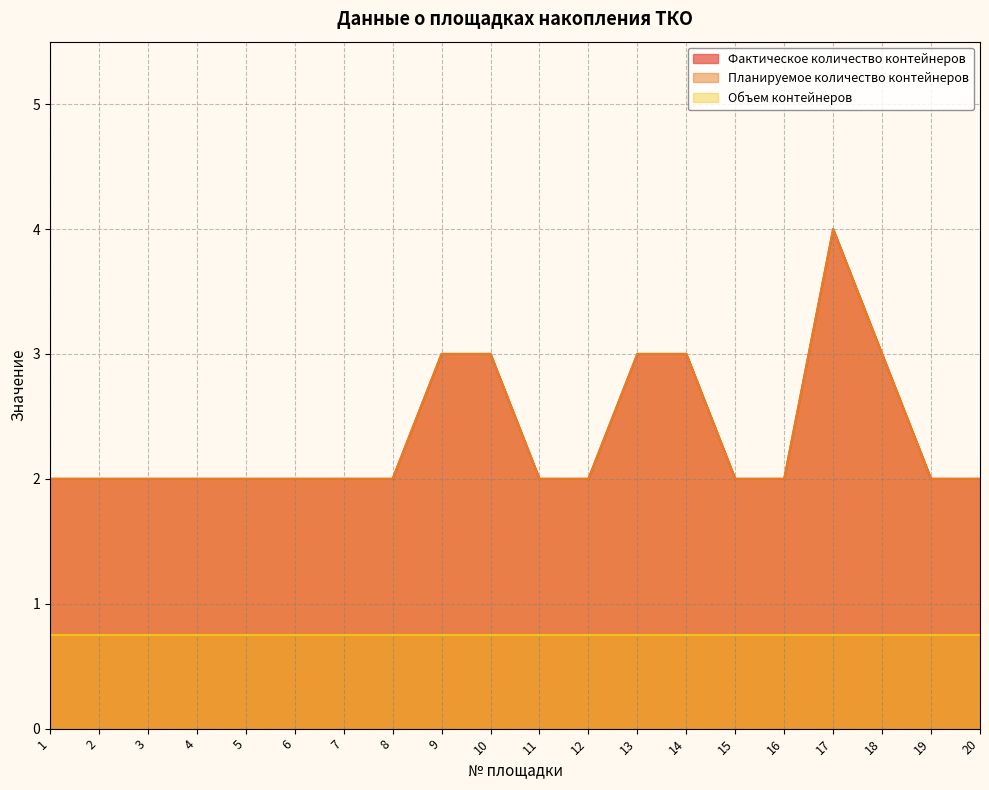

Does the chart display data point markers on the line(s)?

No